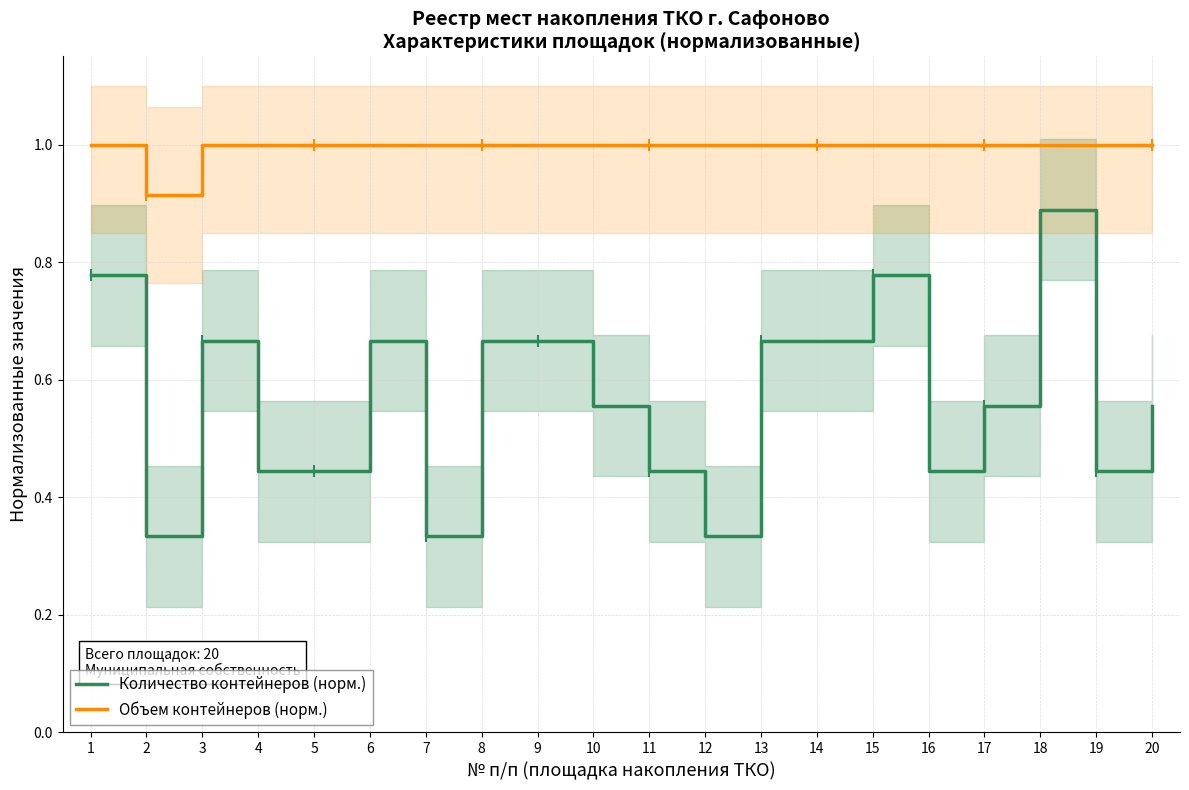

Where is the first local maximum for Количество контейнеров (норм.)?

3